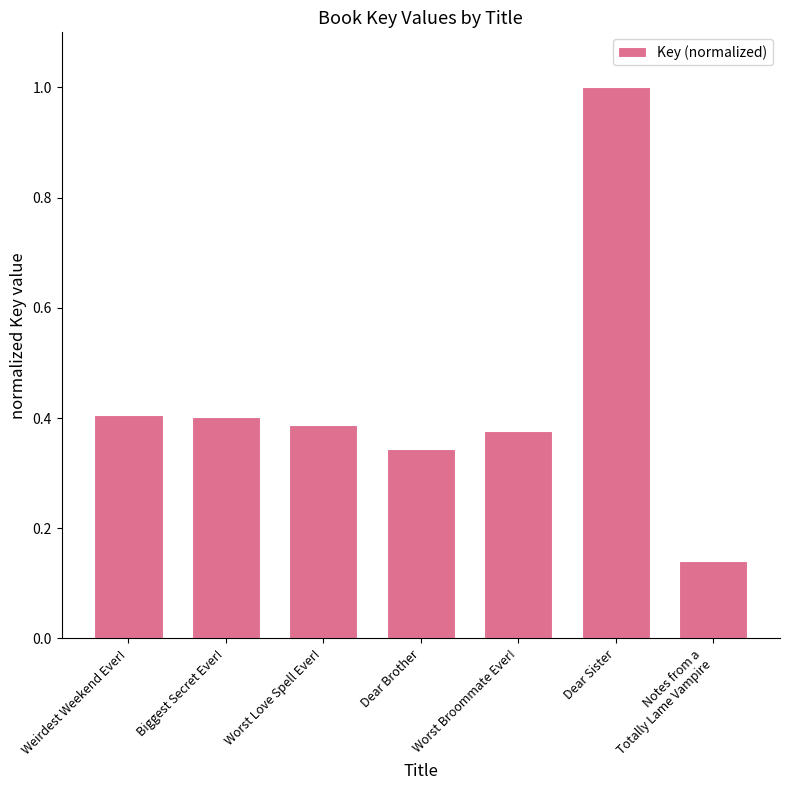

What is the label of the 7th bar from the right?

Weirdest Weekend Ever!